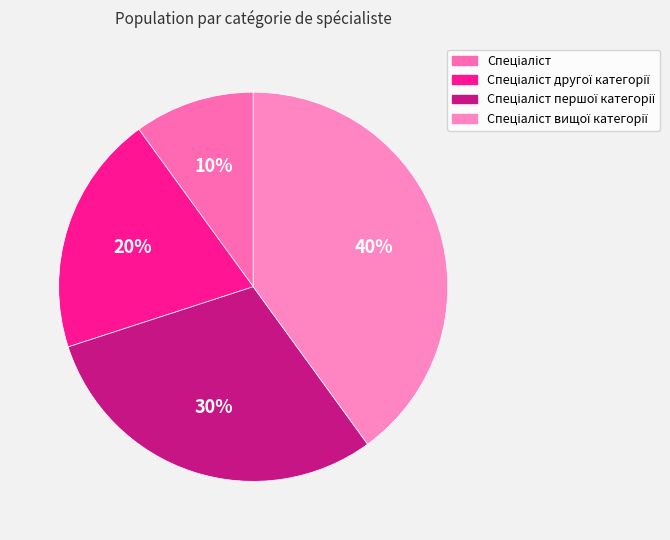

Count the number of slices in the pie.

4